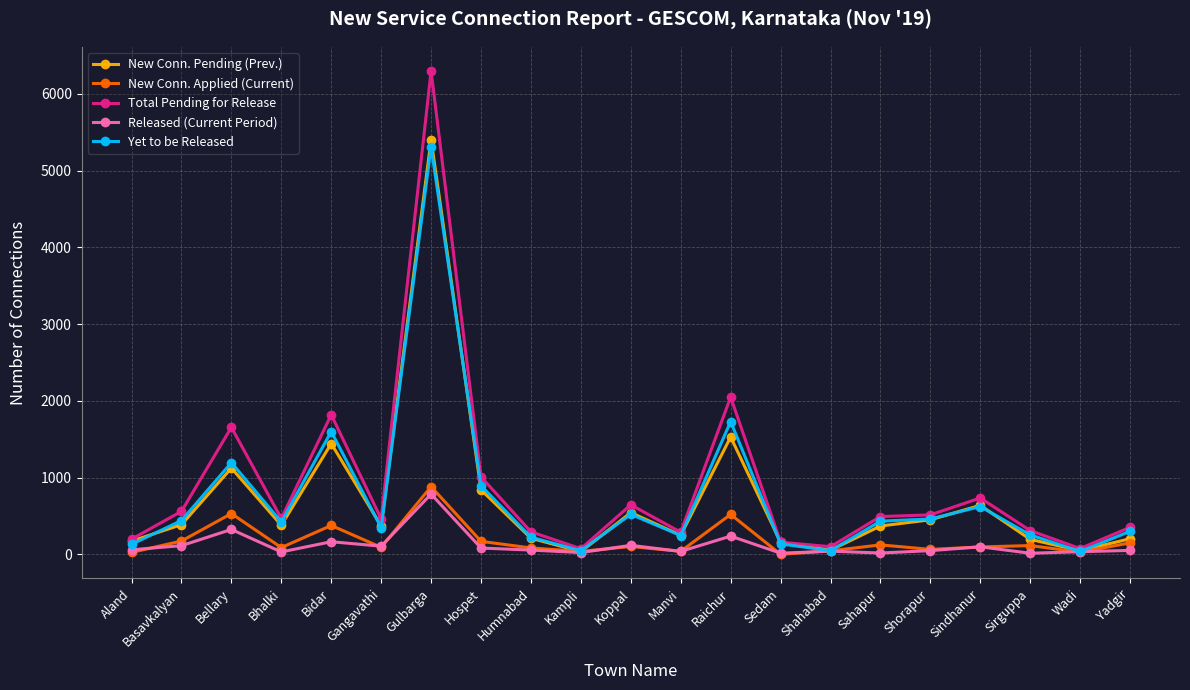

What is the label of the 1st point from the right?

Yadgir